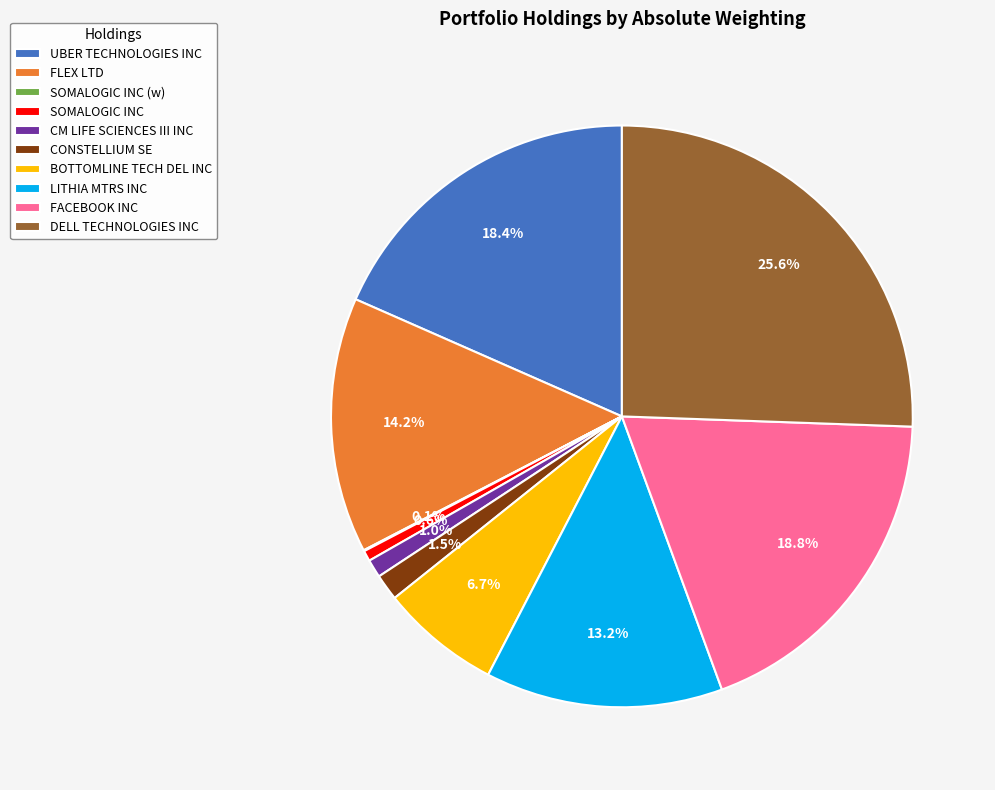

What percentage is NOT represented by DELL TECHNOLOGIES INC?

74.4%